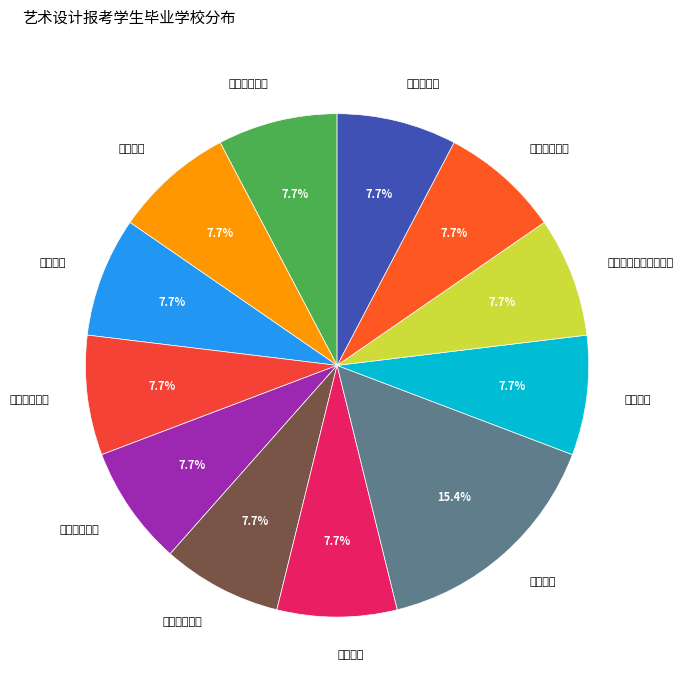

How much of the chart is everything except 湖南科技大学?

92.3%